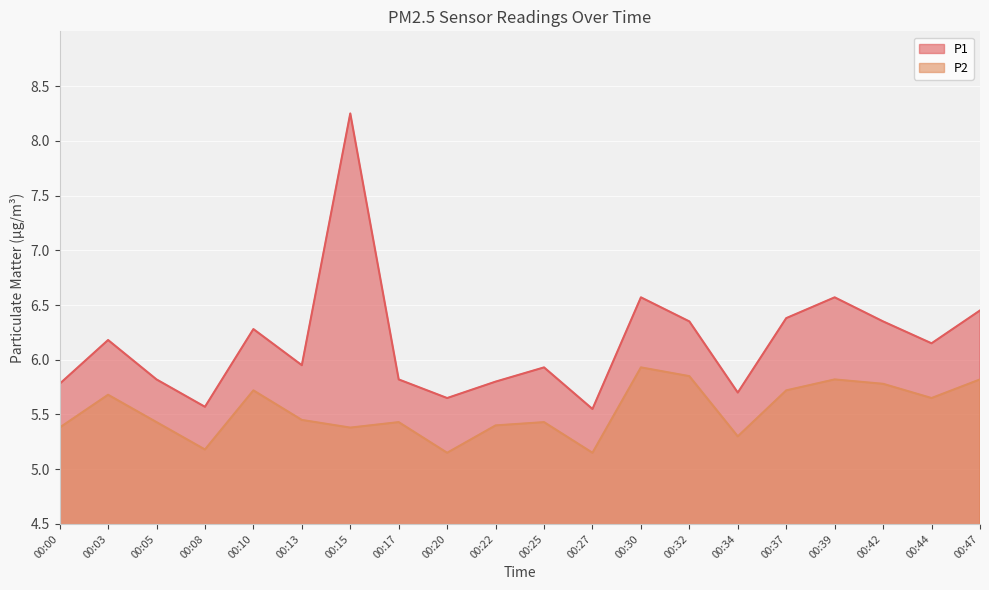

What is the sum of the P2 values at 00:05 and 00:39?

11.2